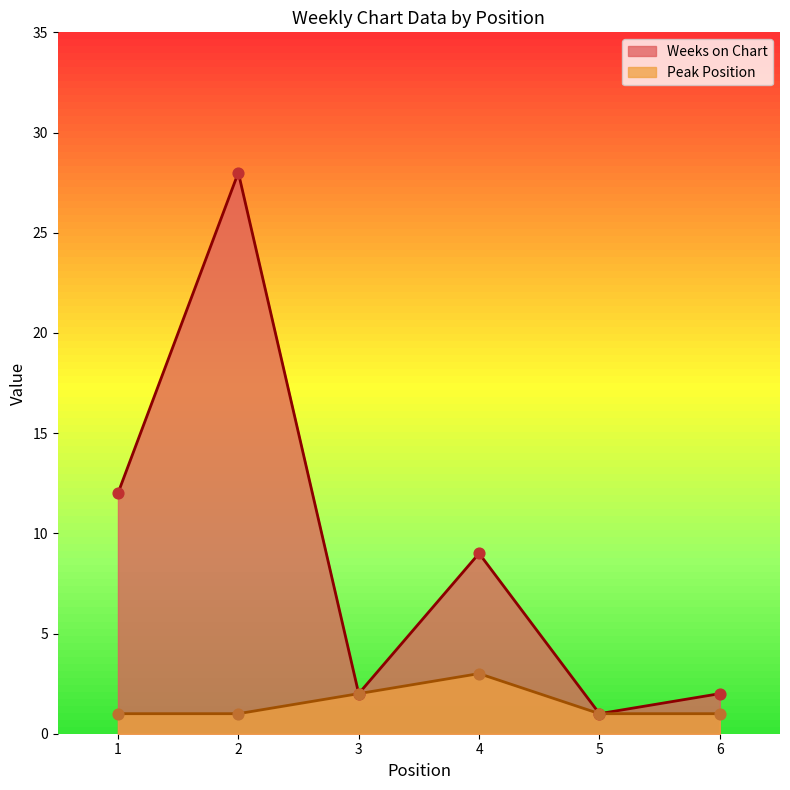

Is the value of Weeks on Chart at 4 greater than the value of Peak Position at 4?

Yes